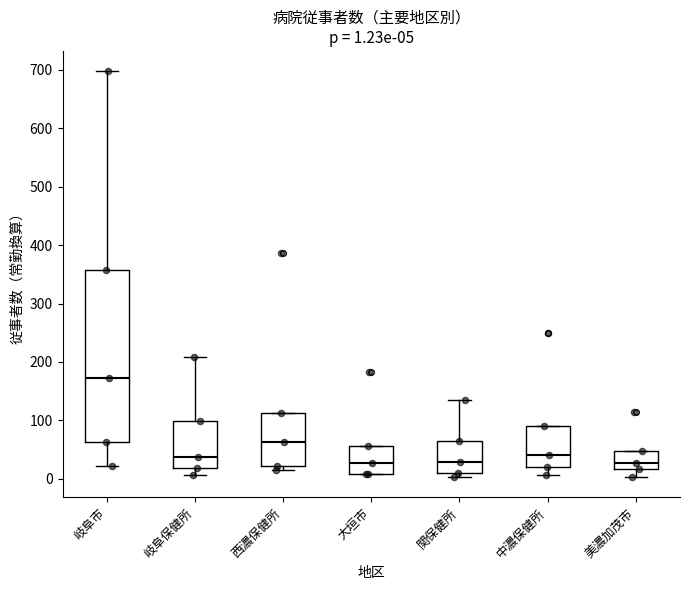

Which box is the tallest, from its lower edge to its upper edge?

岐阜市